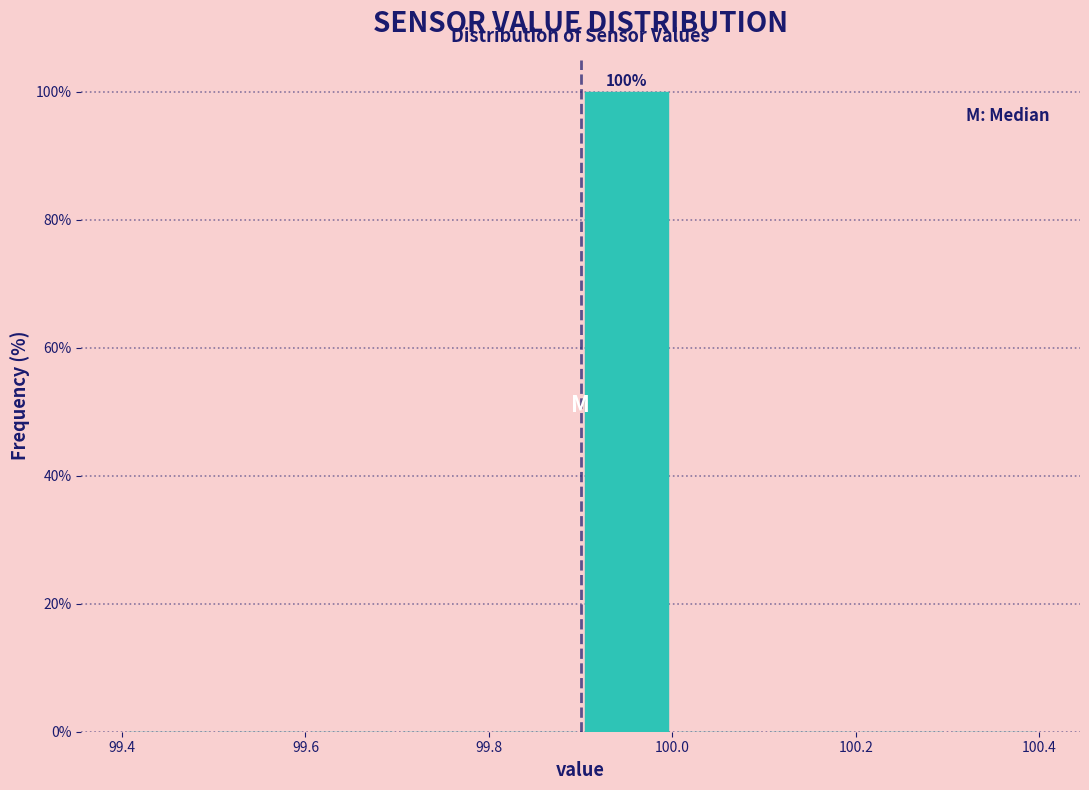

Over which range of the x-axis is the bar tallest?

99.9 to 100.0